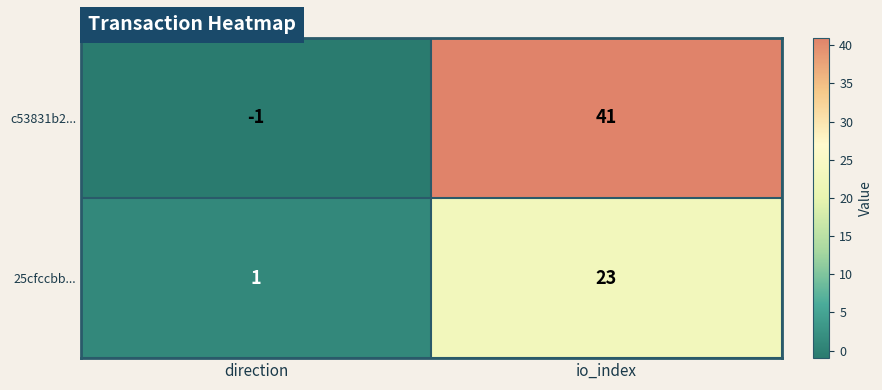

Which series has the largest total across all categories?

c53831b2...